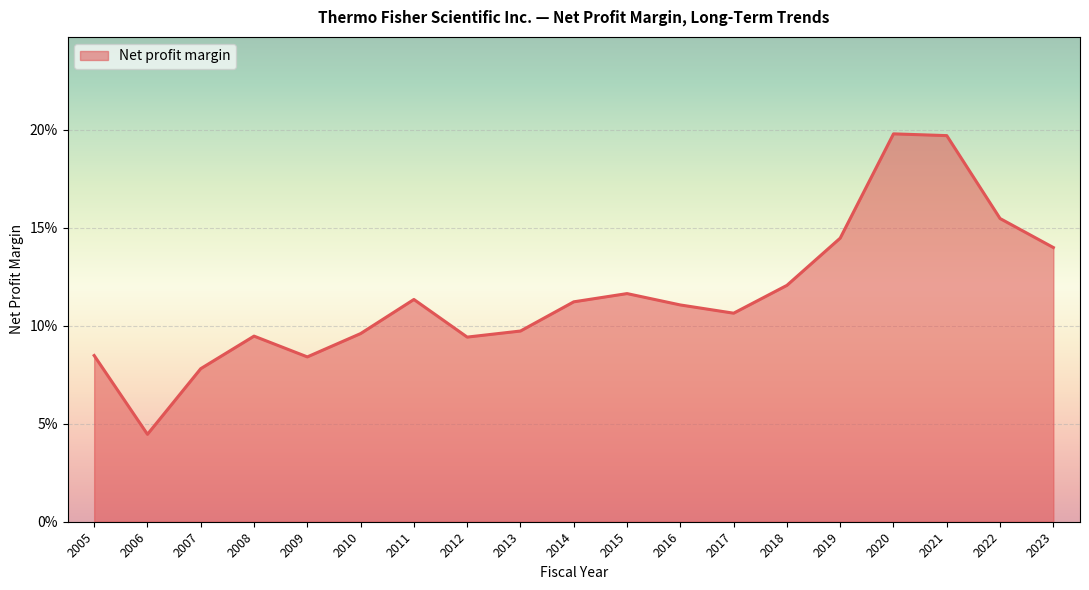

The chart shows a value of 0.1 at 2013. True or false?

True